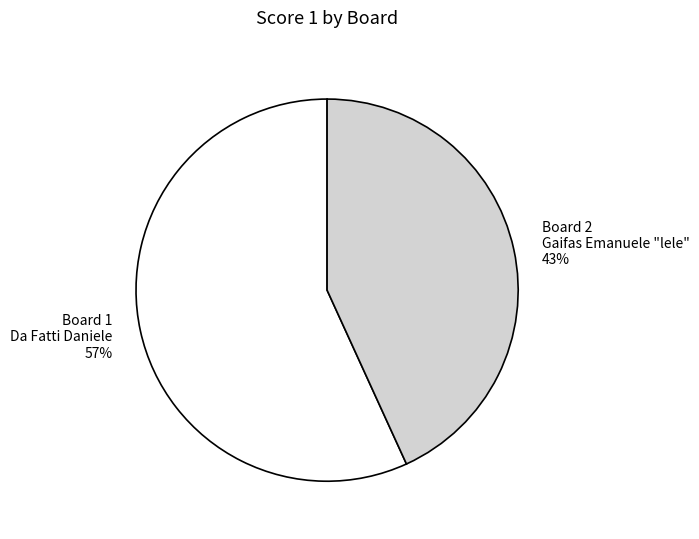

Is the sum of Board 1 and Board 2 greater than half?

Yes